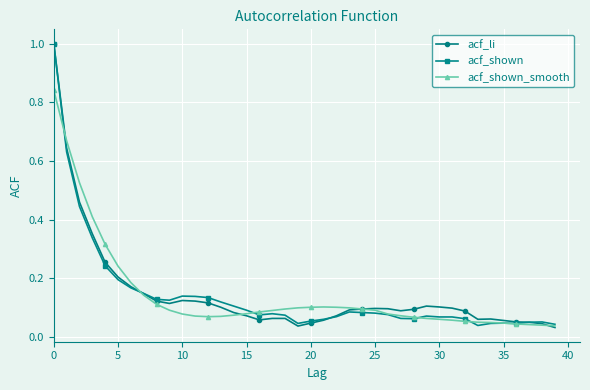

At how many categories does at least one series exceed 0?

40